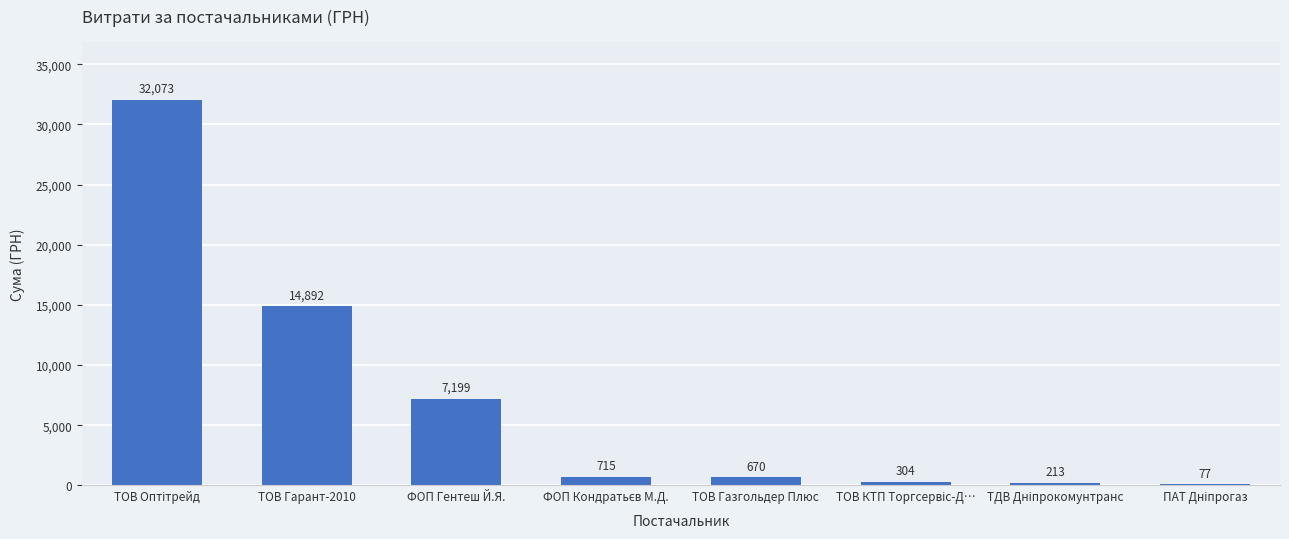

At which label is the value closest to 16075?

ТОВ Гарант-2010